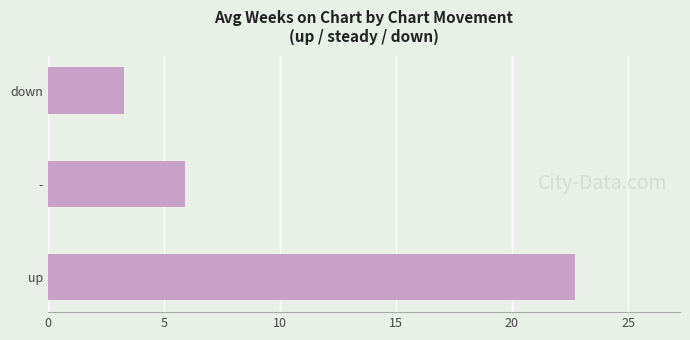

Rank the categories by value from highest to lowest.

up, -, down